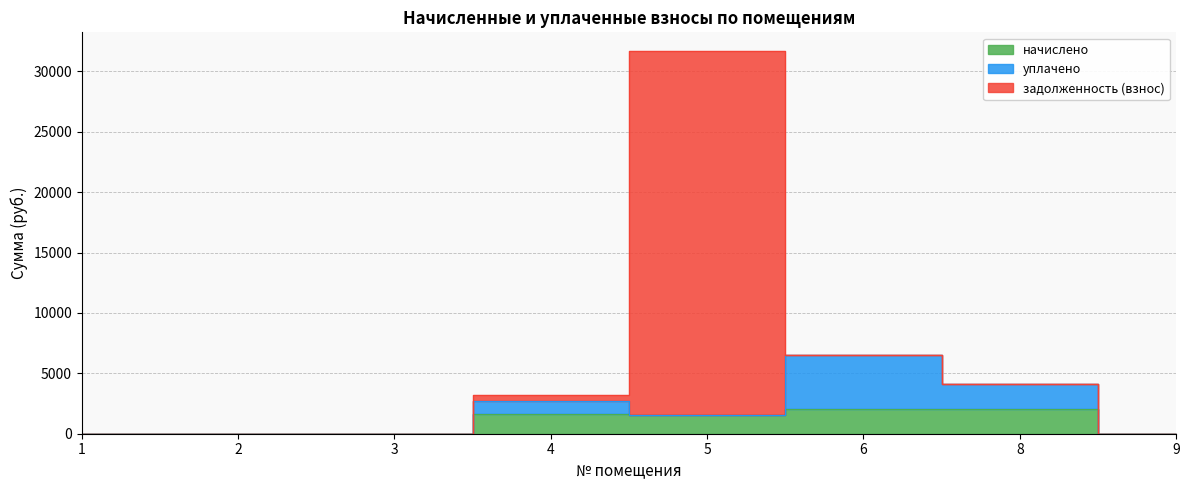

What is the value of the уплачено point at the 4th from the left?

1068.0